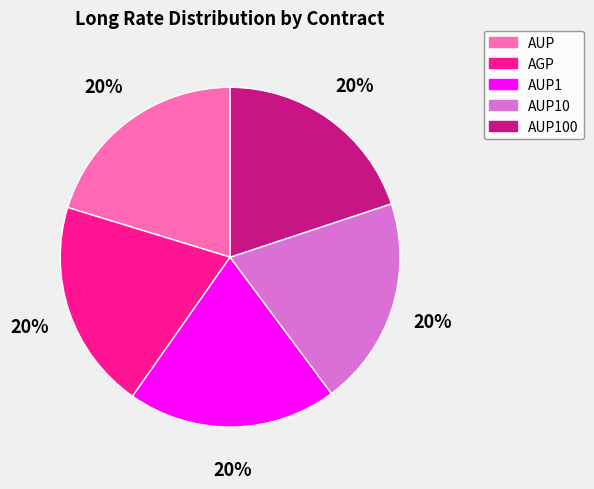

Does any single category account for the majority?

No